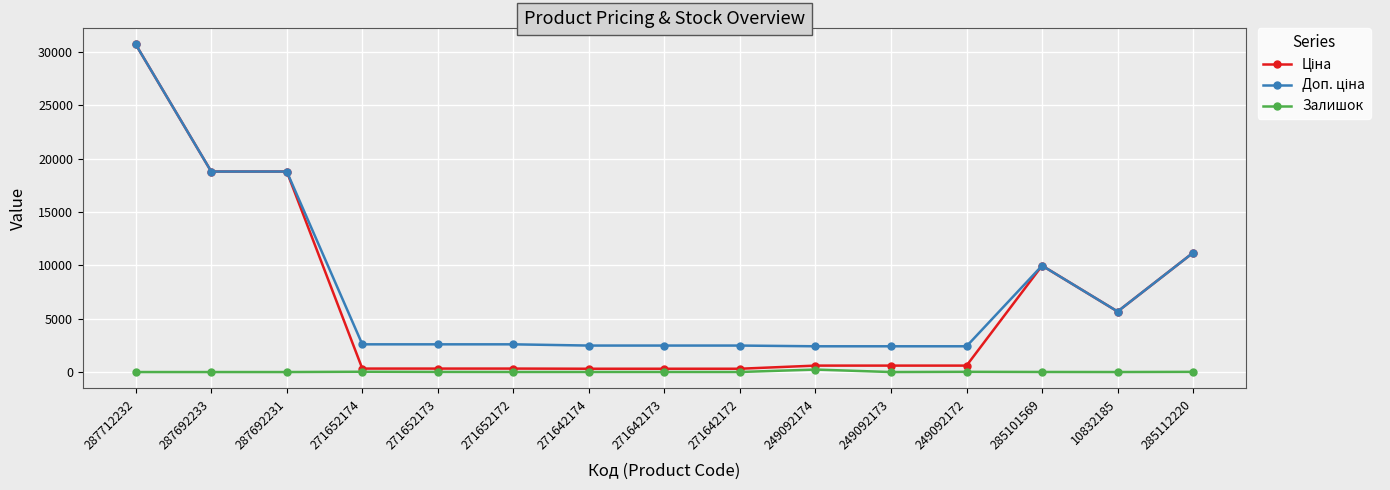

What is the label of the 13th point from the left?

285101569